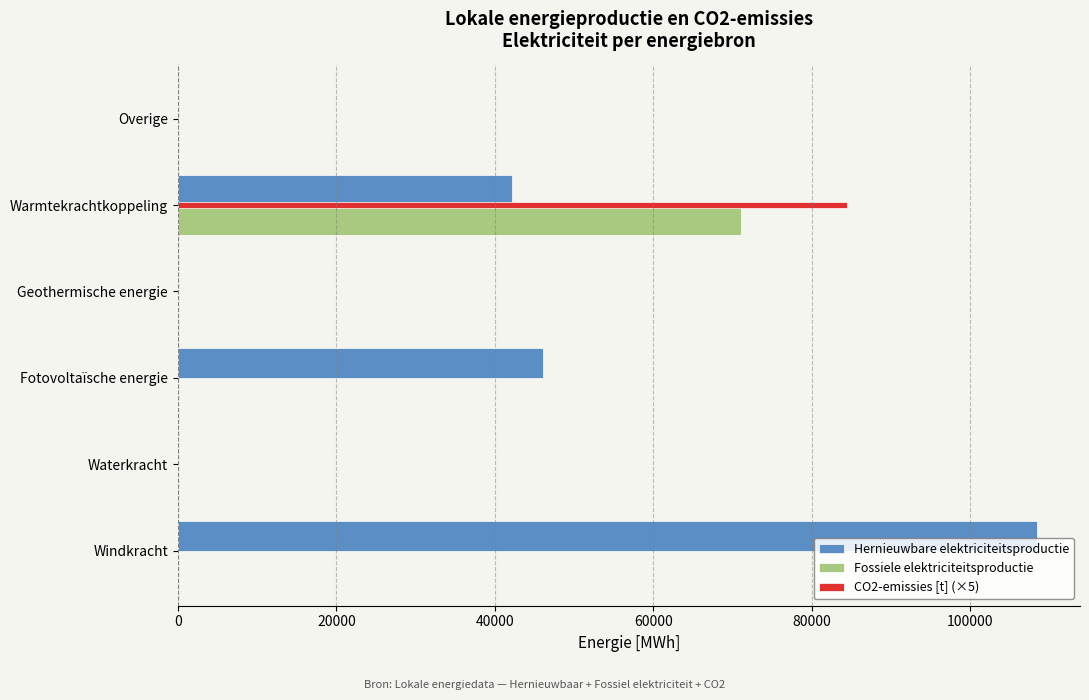

Which series changed the most between Geothermische energie and Warmtekrachtkoppeling?

CO2-emissies [t] (×5)